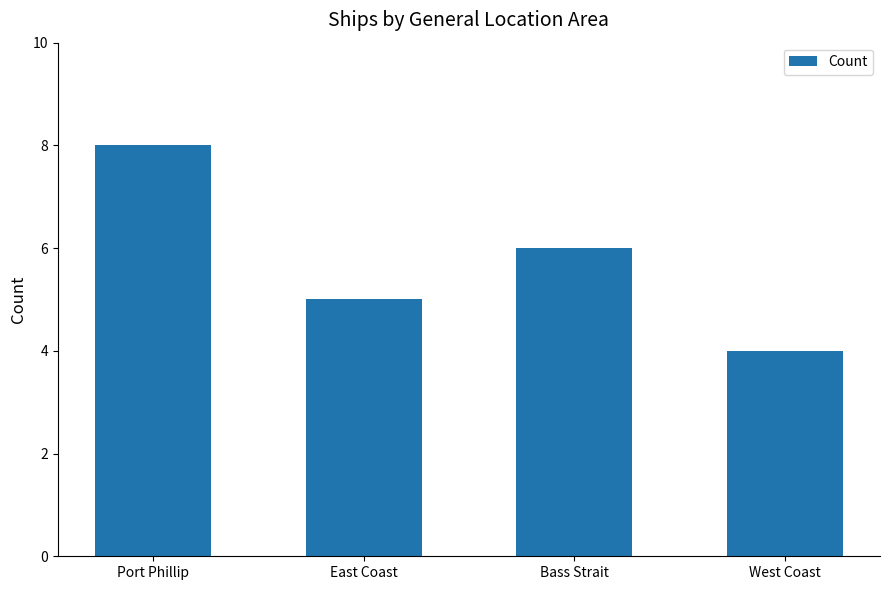

What is the change in value from Port Phillip to West Coast?

-4